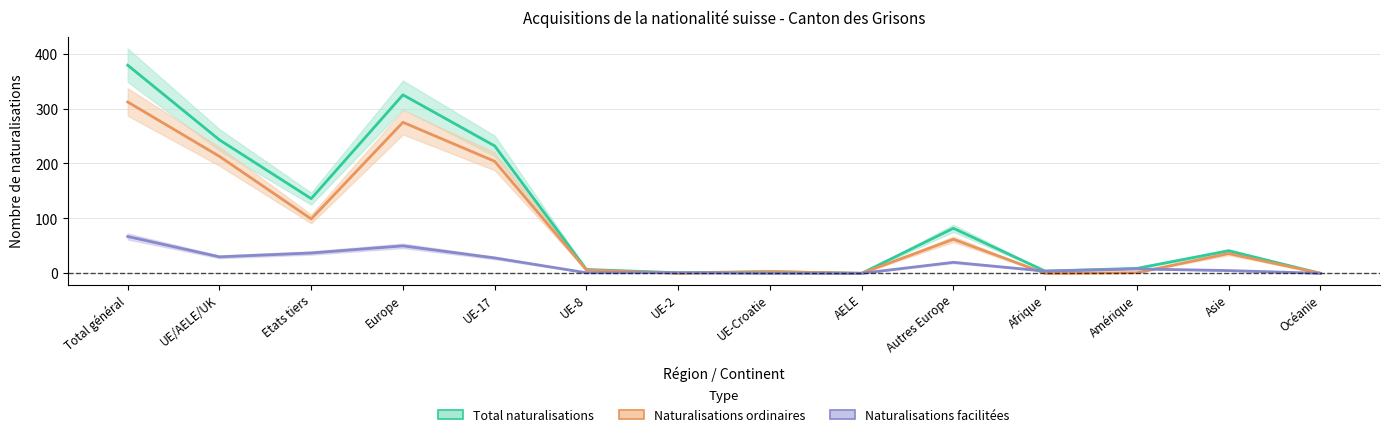

At Autres Europe, list the series in order from smallest to largest.

Naturalisations facilitées, Naturalisations ordinaires, Total naturalisations